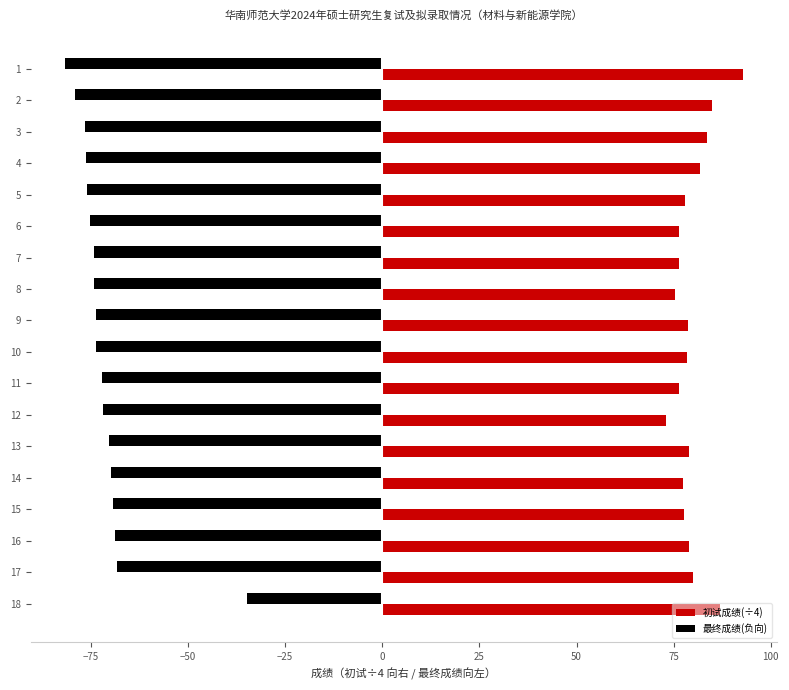

What is the difference between the maximum and second lowest values in the 最终成绩(负向) series?

44.2